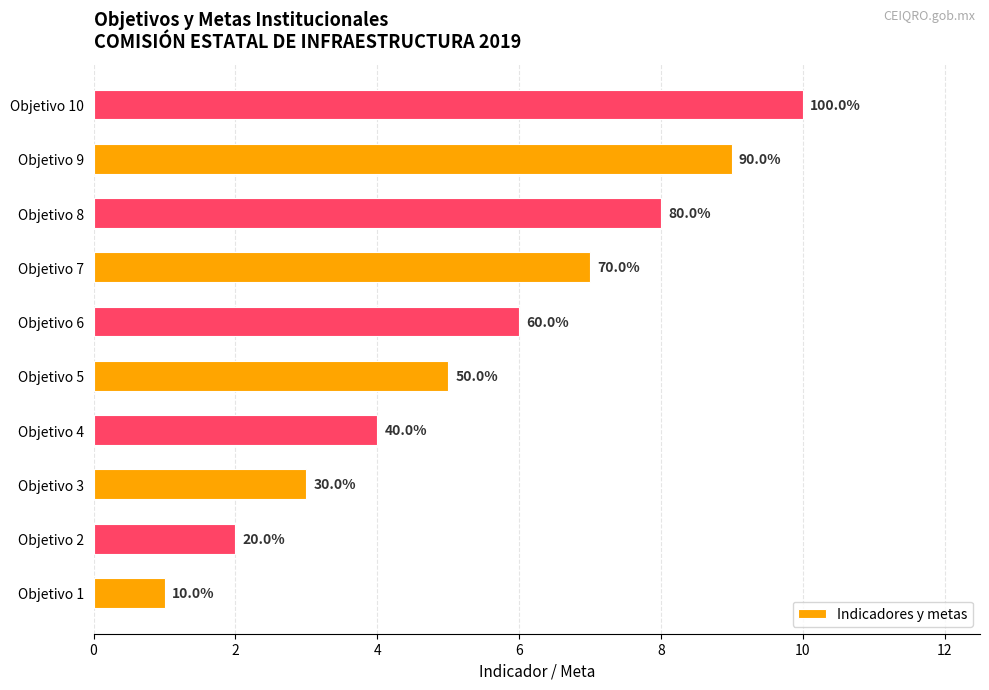

How many bars are there in total?

10